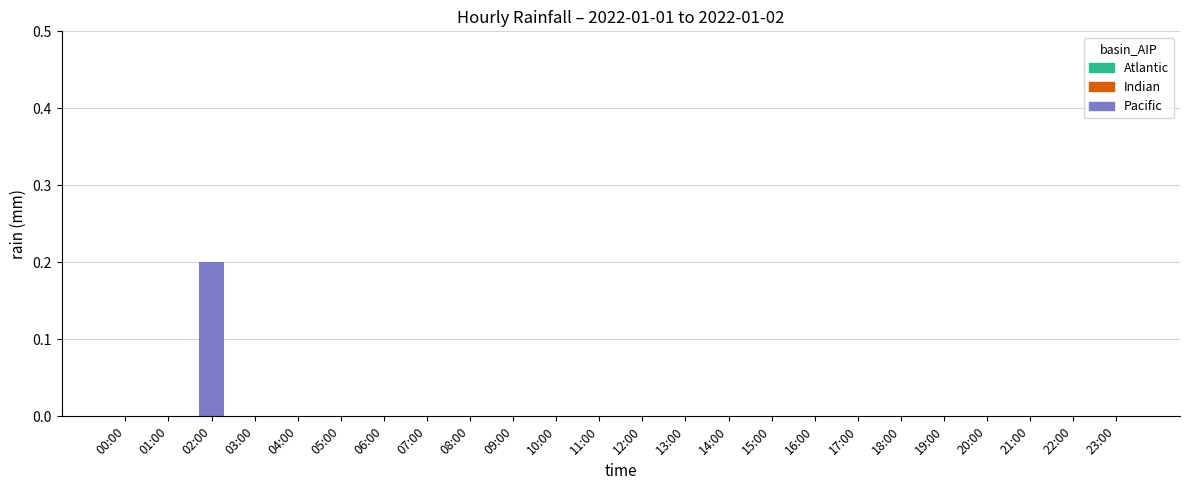

The value at 11:00 is -0.1. True or false?

False